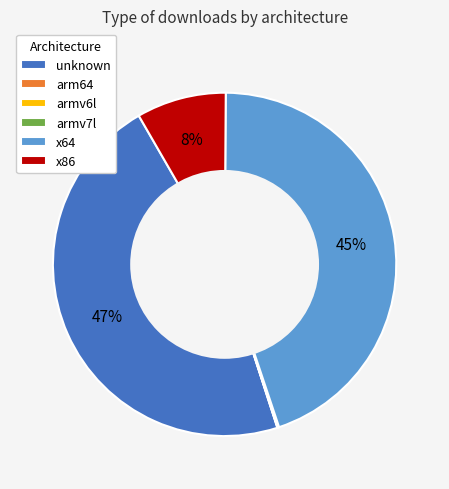

Which slice is the largest?

unknown